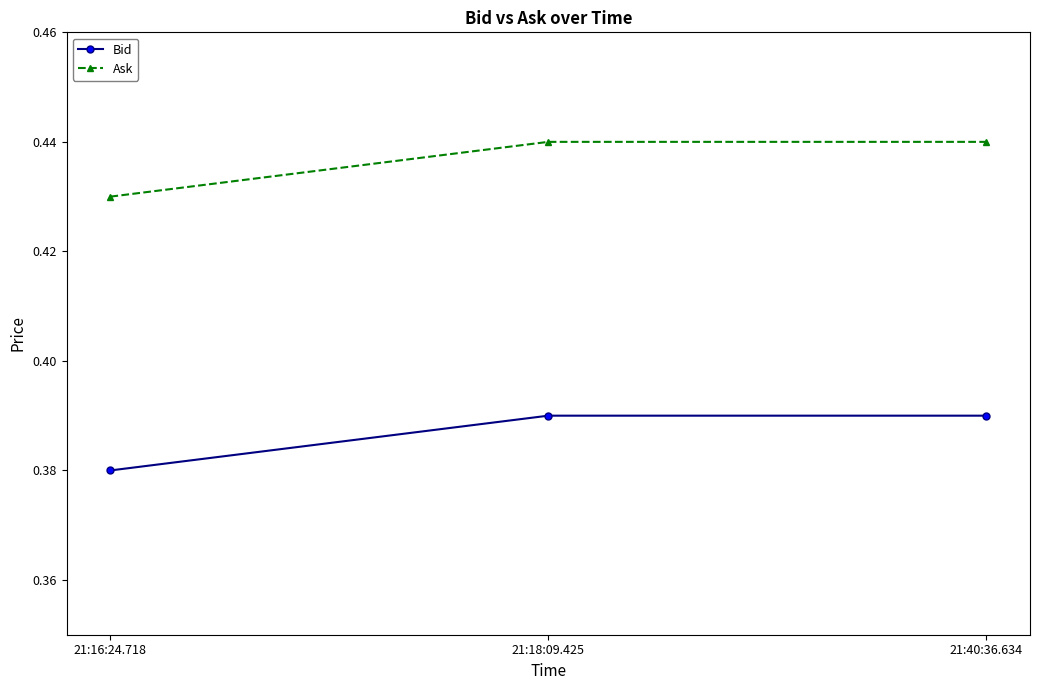

At which category does the chart reach its minimum across all series?

21:16:24.718